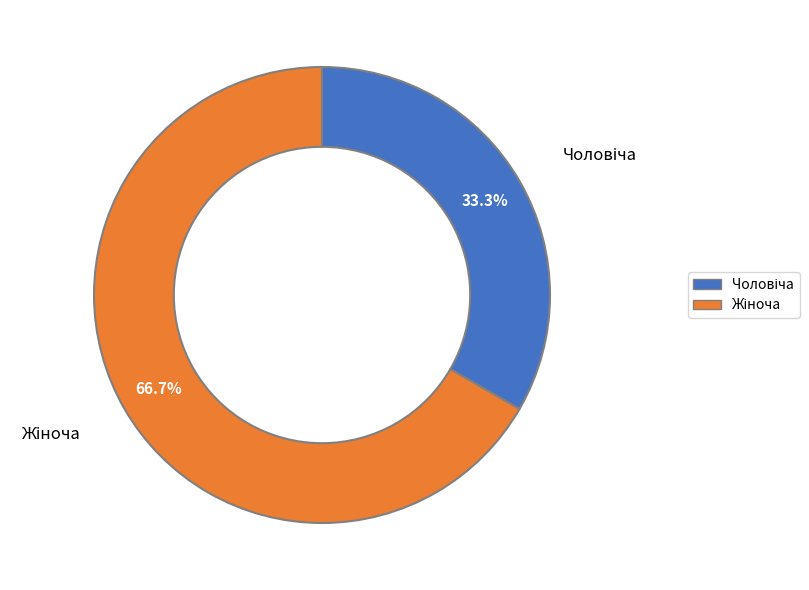

Is there a majority slice in this chart?

Yes